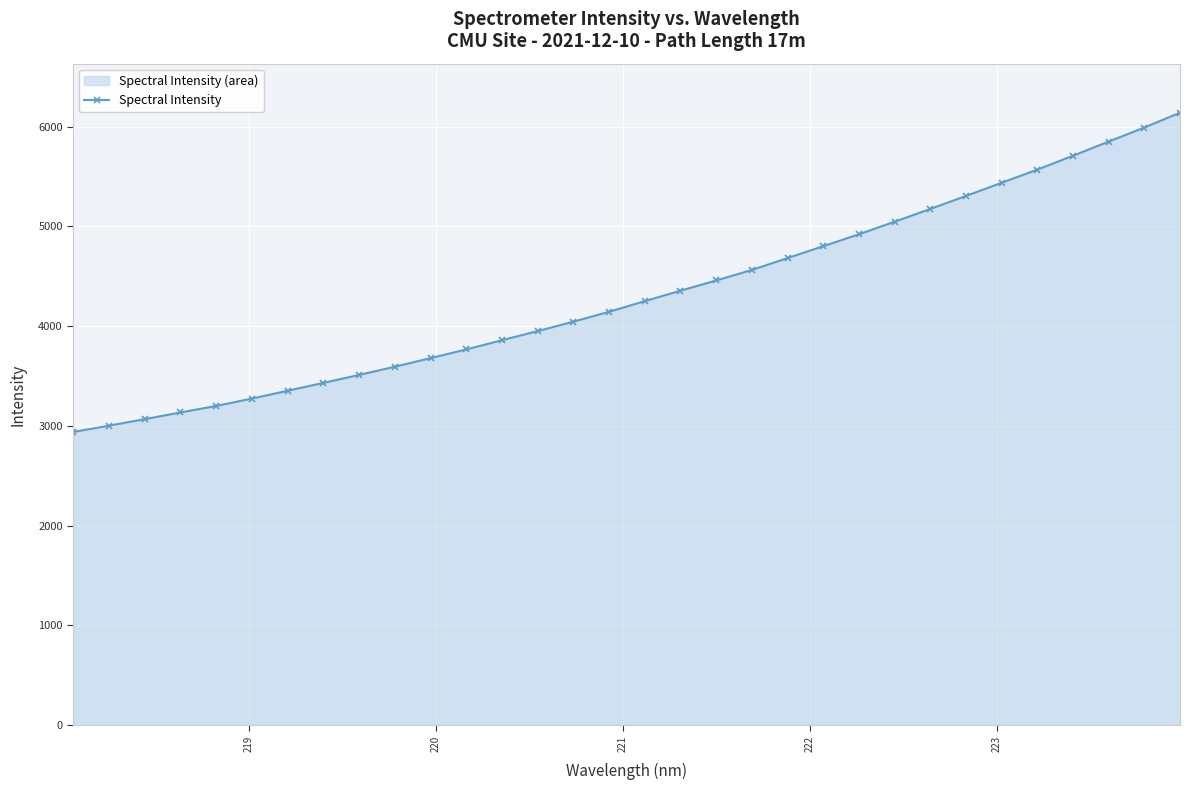

What is the maximum value shown in the chart?

6139.2